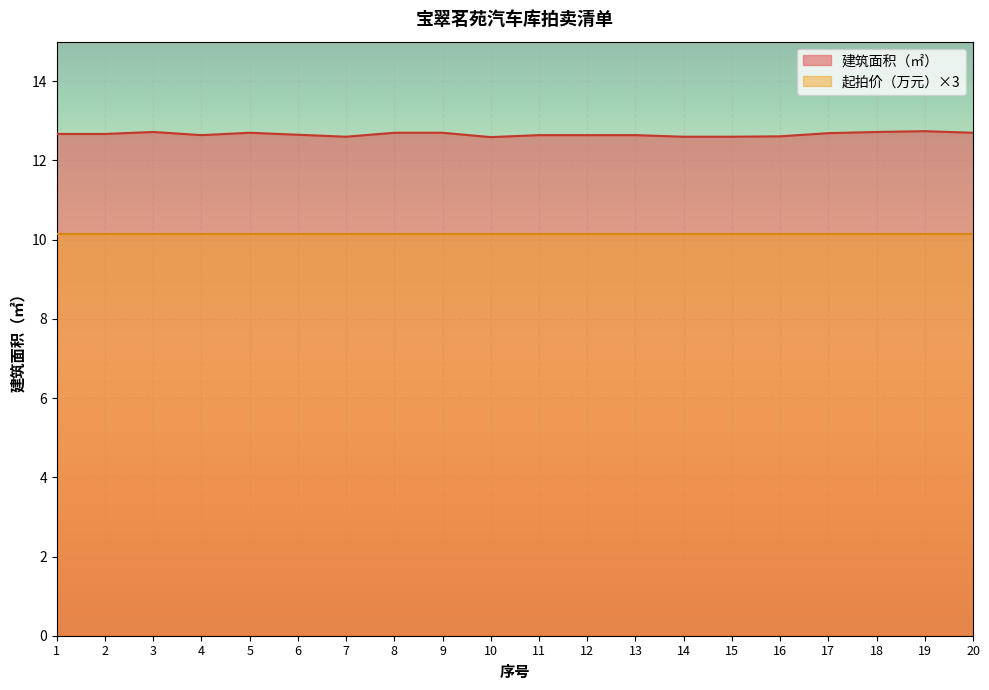

What is the maximum value shown in the chart?

12.7